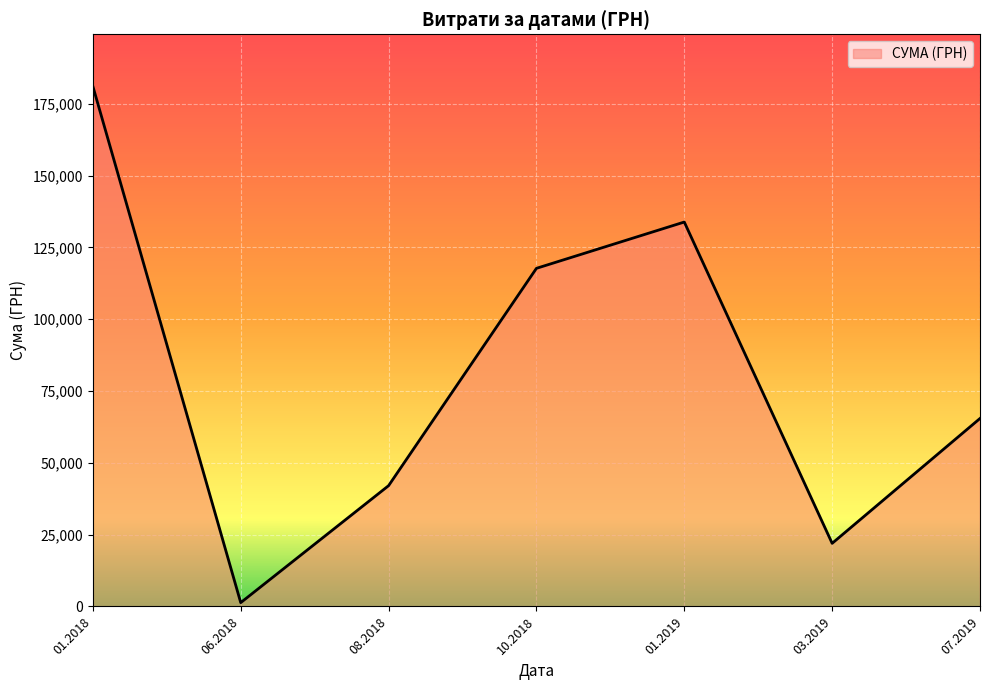

Does the chart have visible grid lines?

Yes